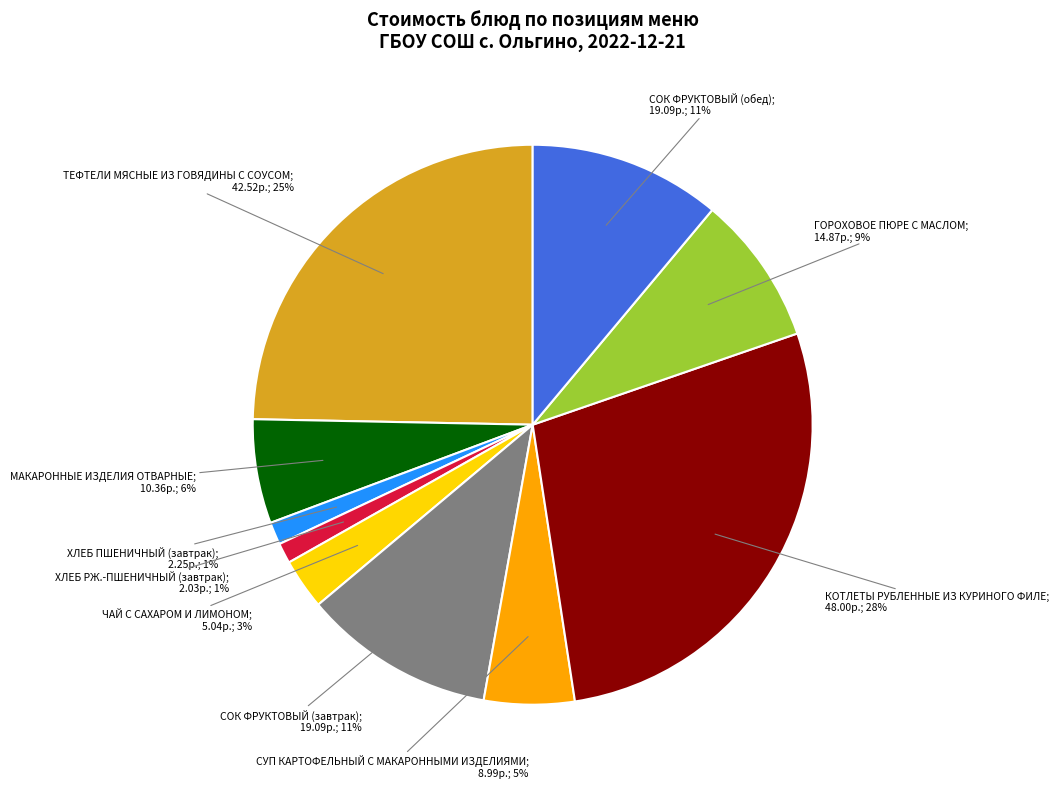

To the nearest percent, what is the difference between the largest and smallest slice percentages?

27%